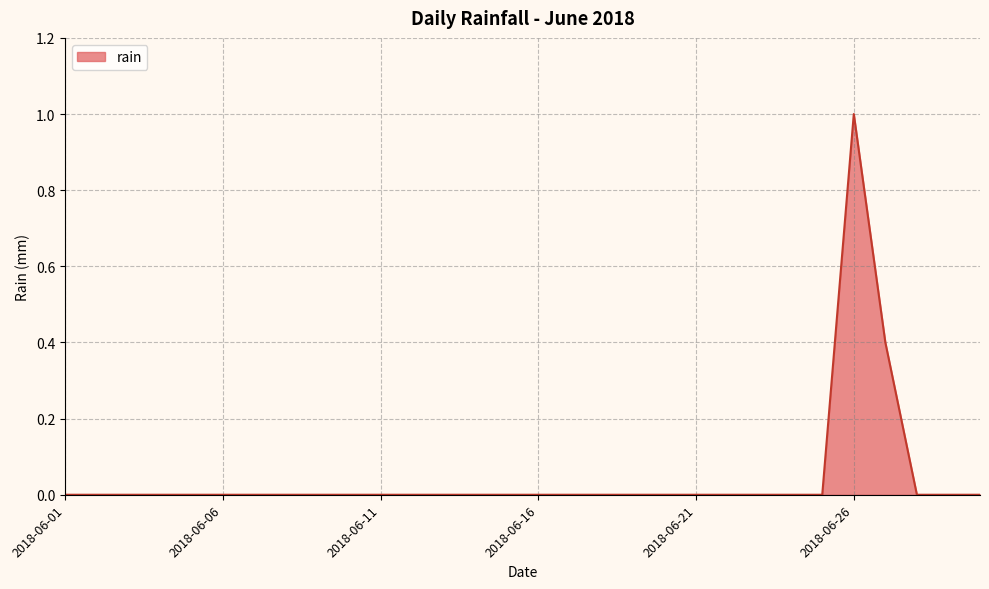

What is the maximum value shown in the chart?

1.0